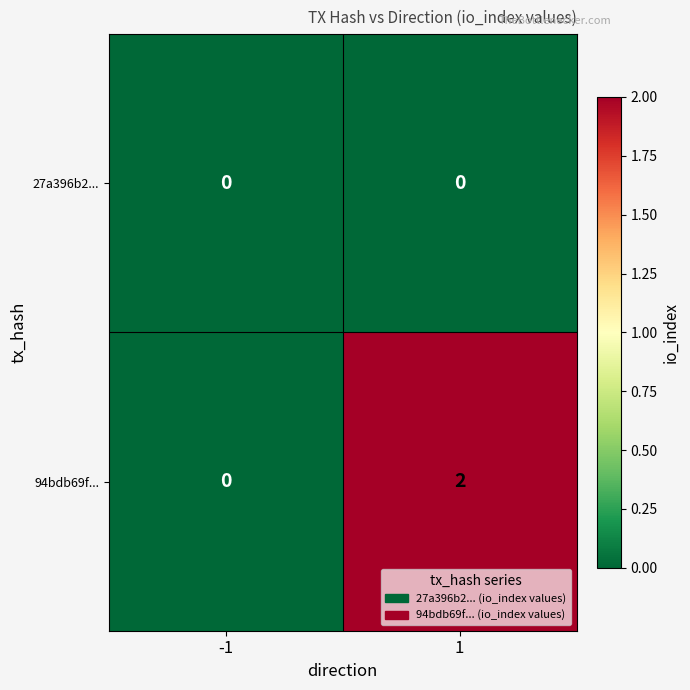

Which label corresponds to the largest value in the chart?

1